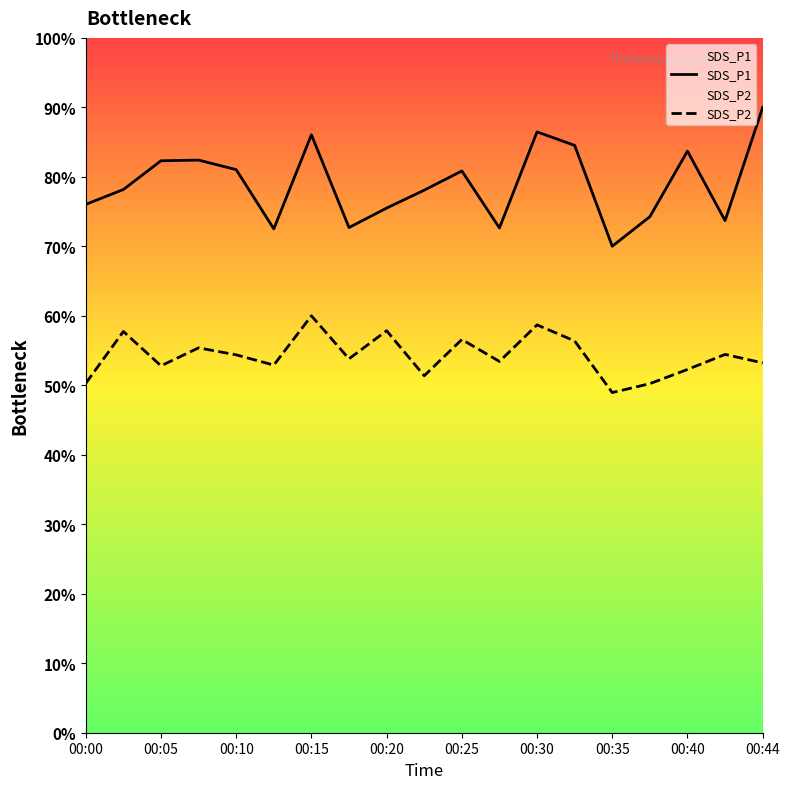

How many data points in SDS_P1 are less than 78?

8